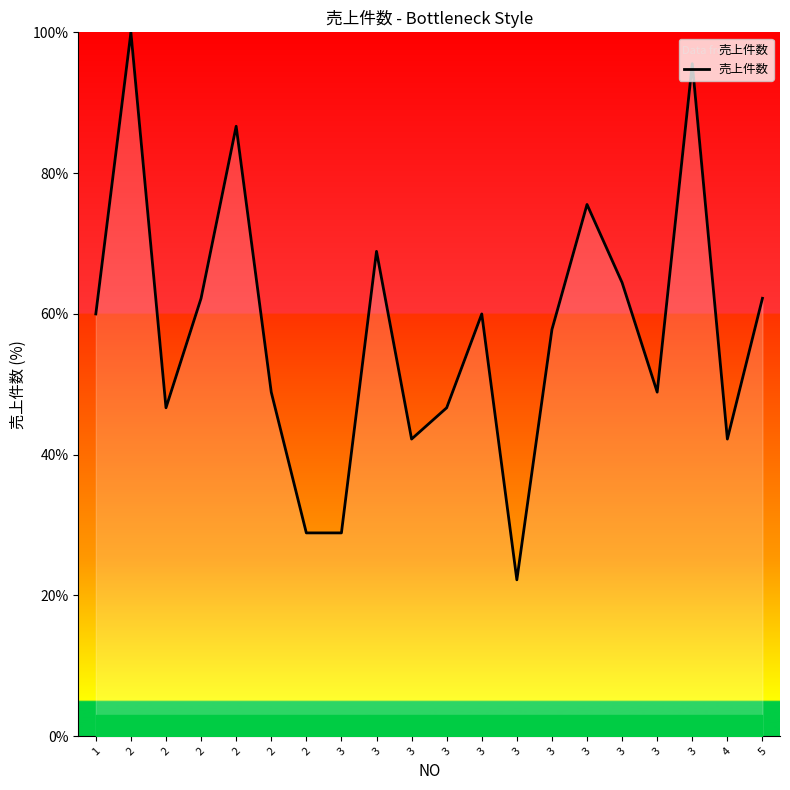

How many lines are shown in the chart?

1